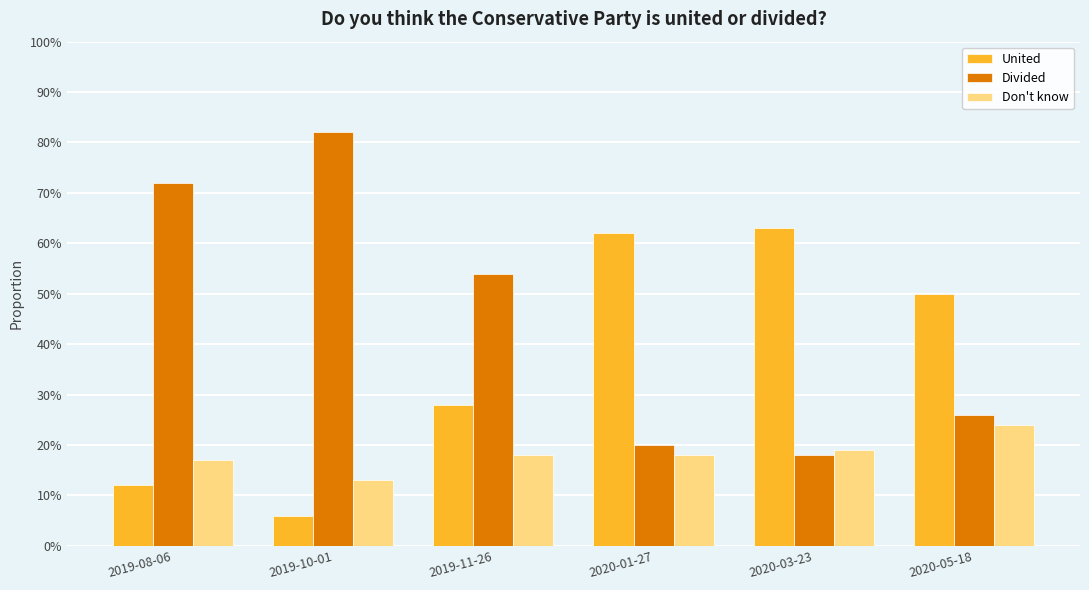

What is the total value across all series at 2020-03-23?

100.0